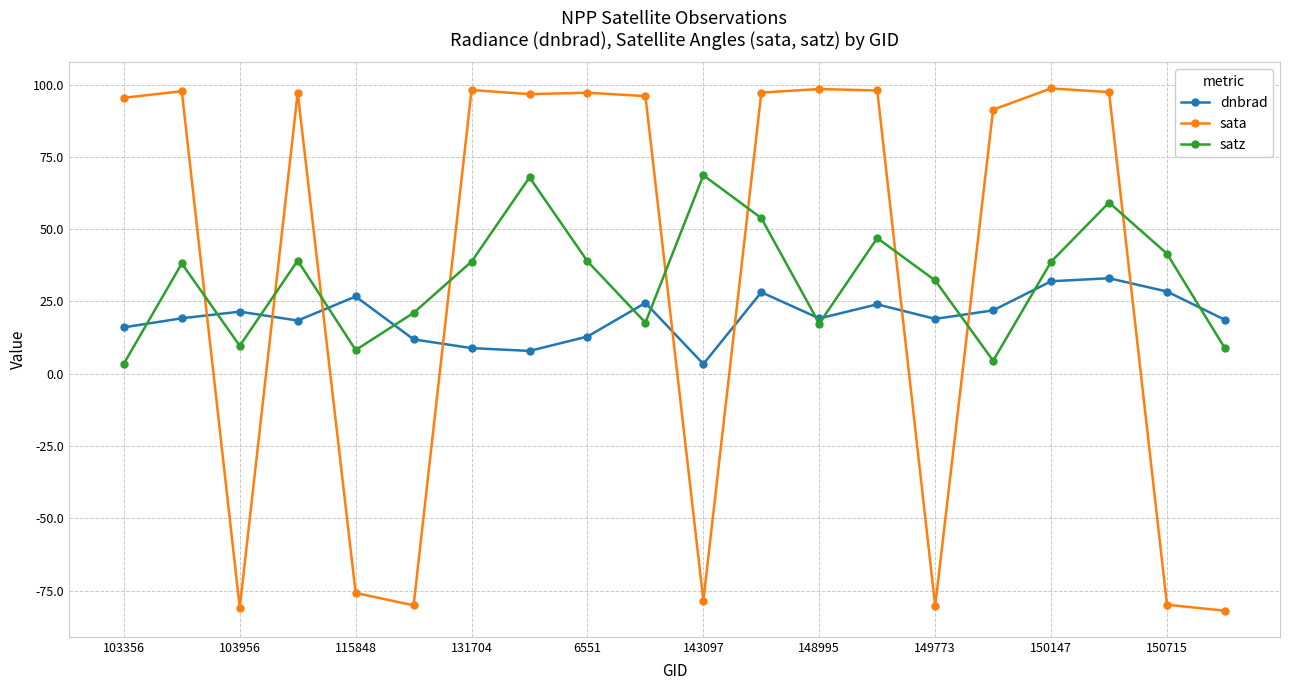

At how many categories does at least one series exceed 81?

13